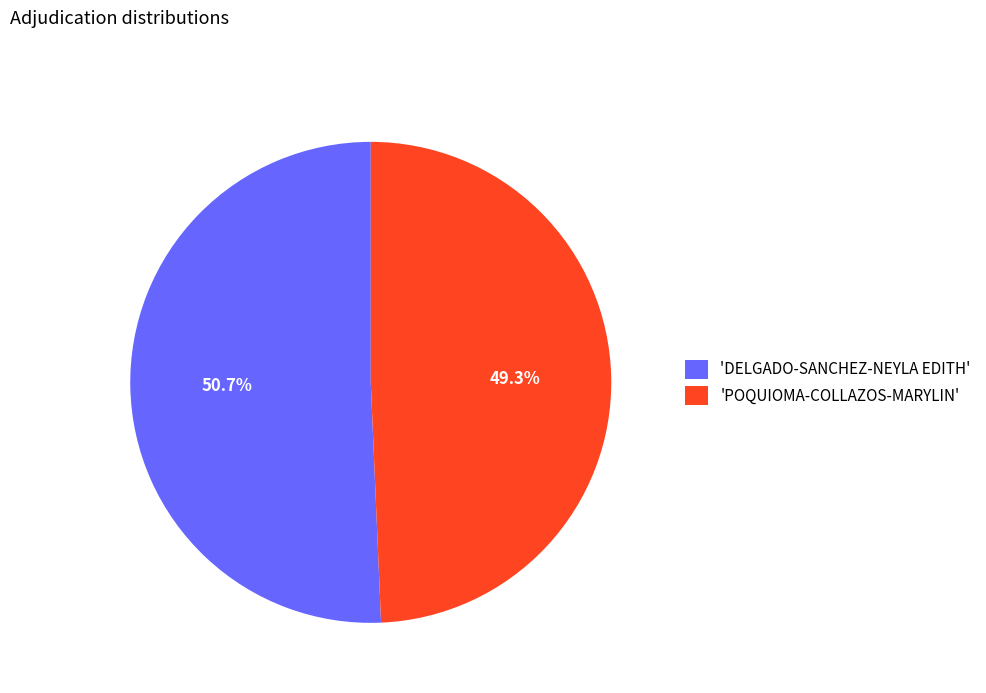

Which slice is the smallest?

'POQUIOMA-COLLAZOS-MARYLIN'